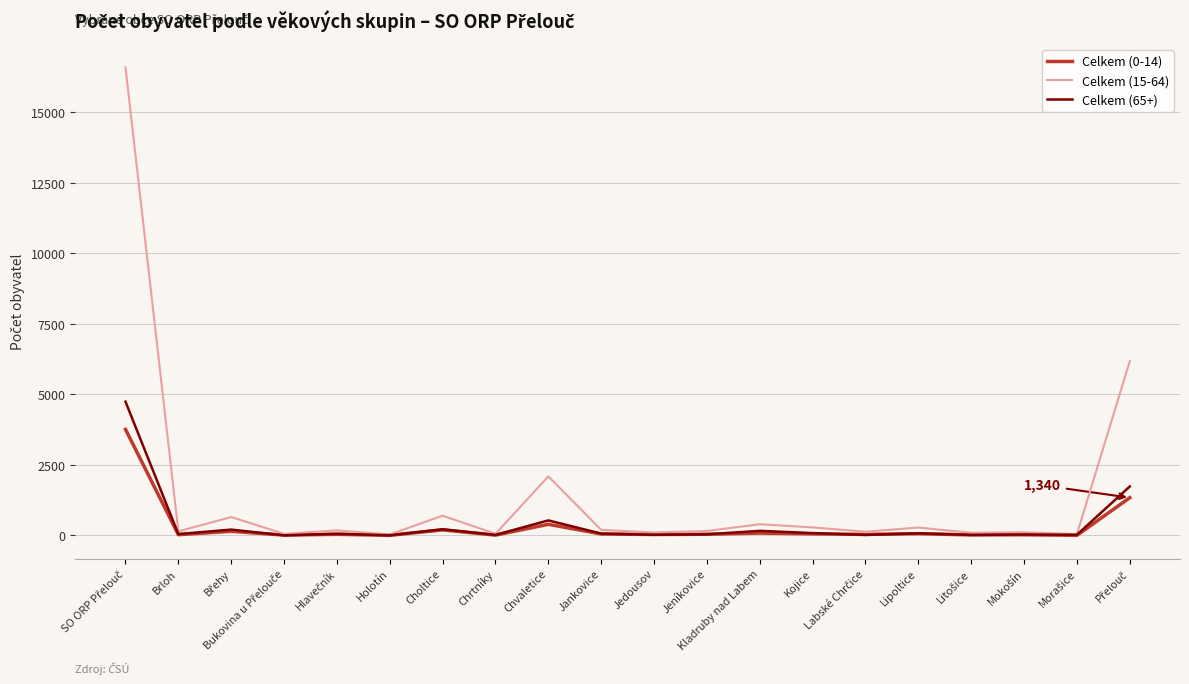

How many lines are shown in the chart?

3